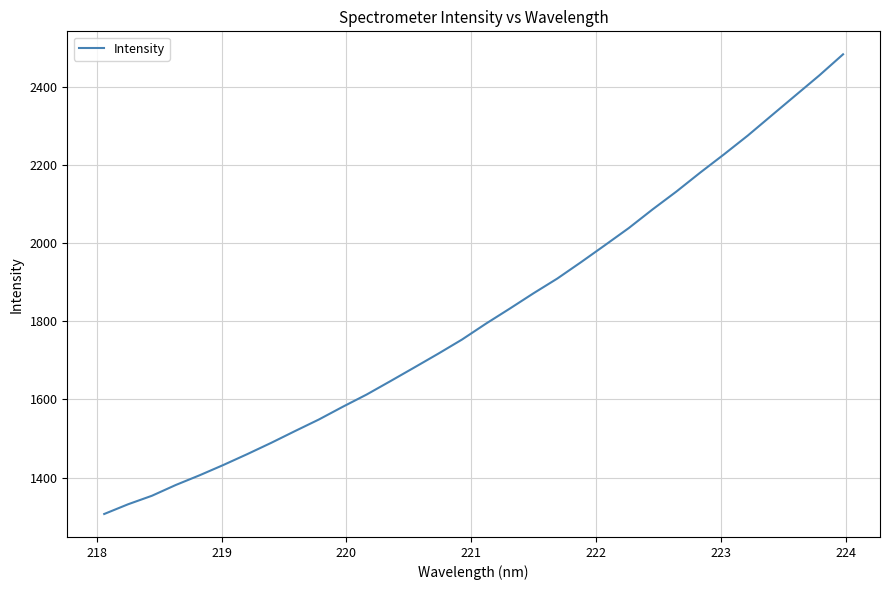

What is the maximum value shown in the chart?

2482.6